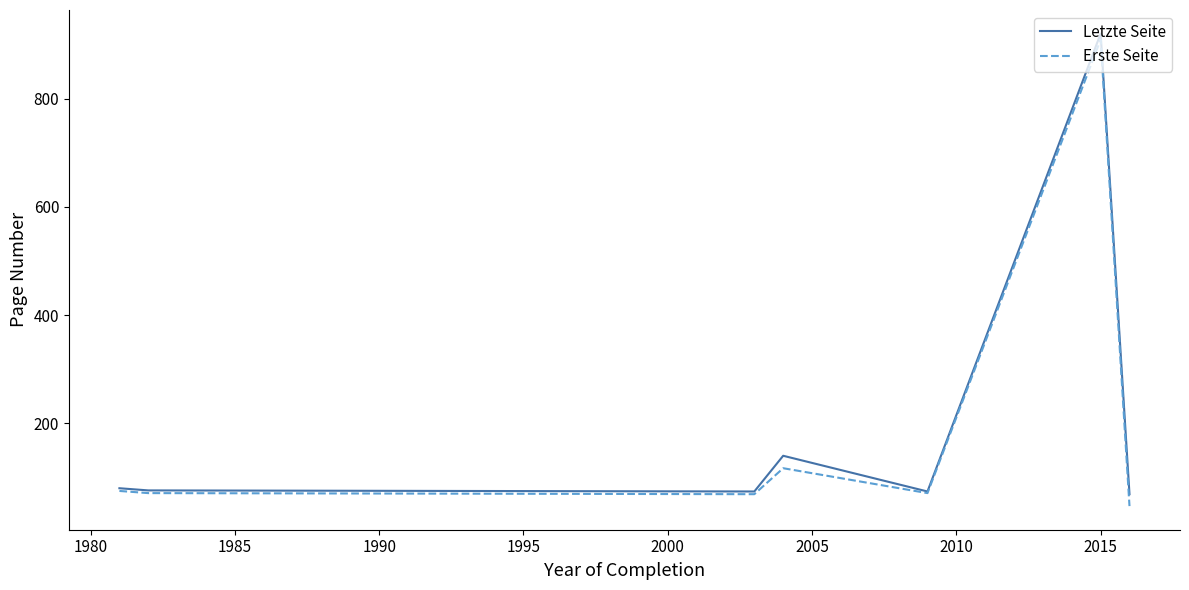

What is the lowest value of the Erste Seite series?

47